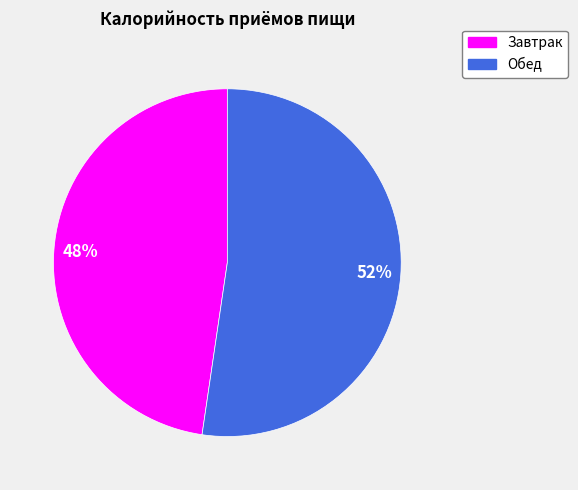

Is it true that Завтрак is 58% of the pie?

False